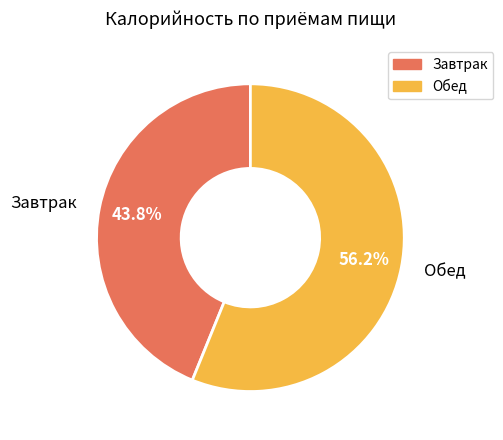

To the nearest percent, what is the difference between the Обед and Завтрак slice percentages?

12%